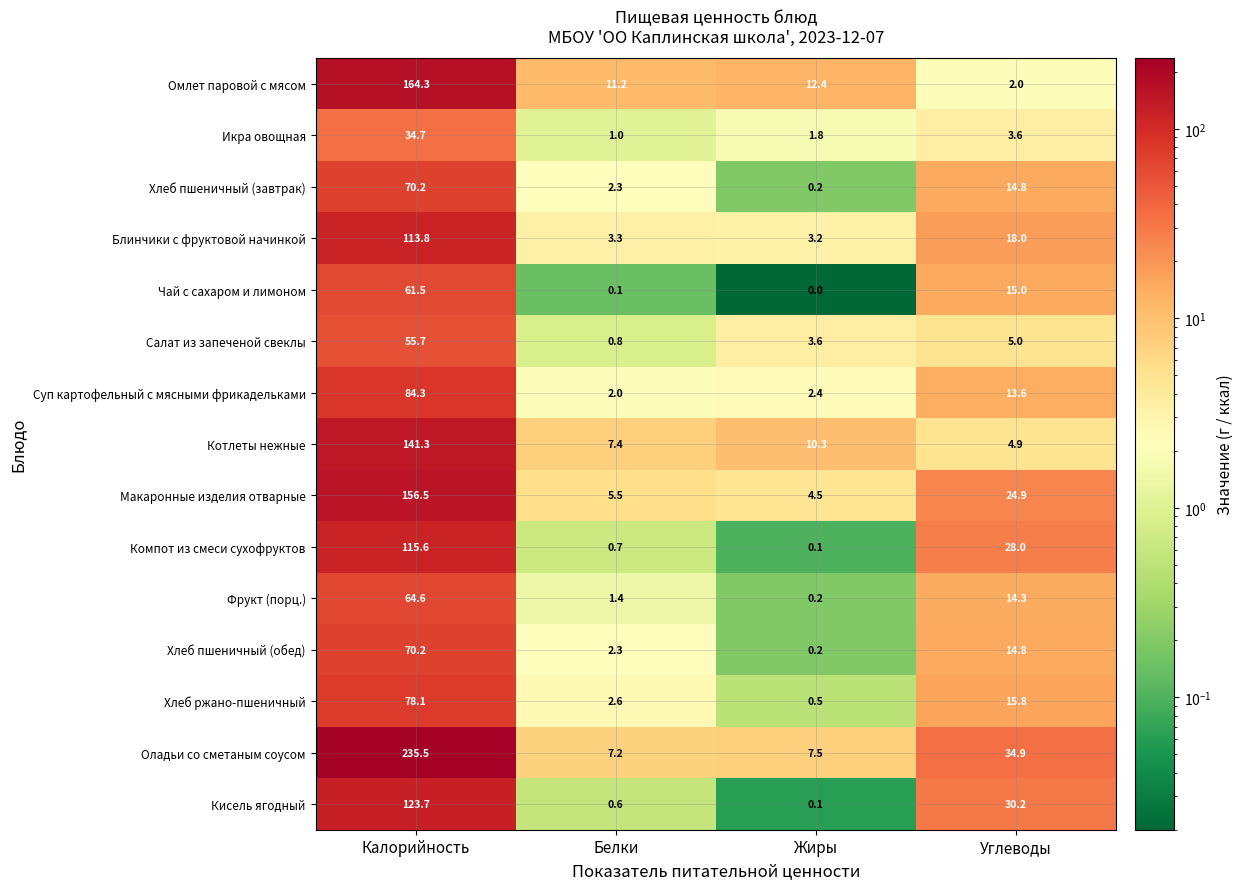

What is the lowest value of the Омлет паровой с мясом series?

2.0